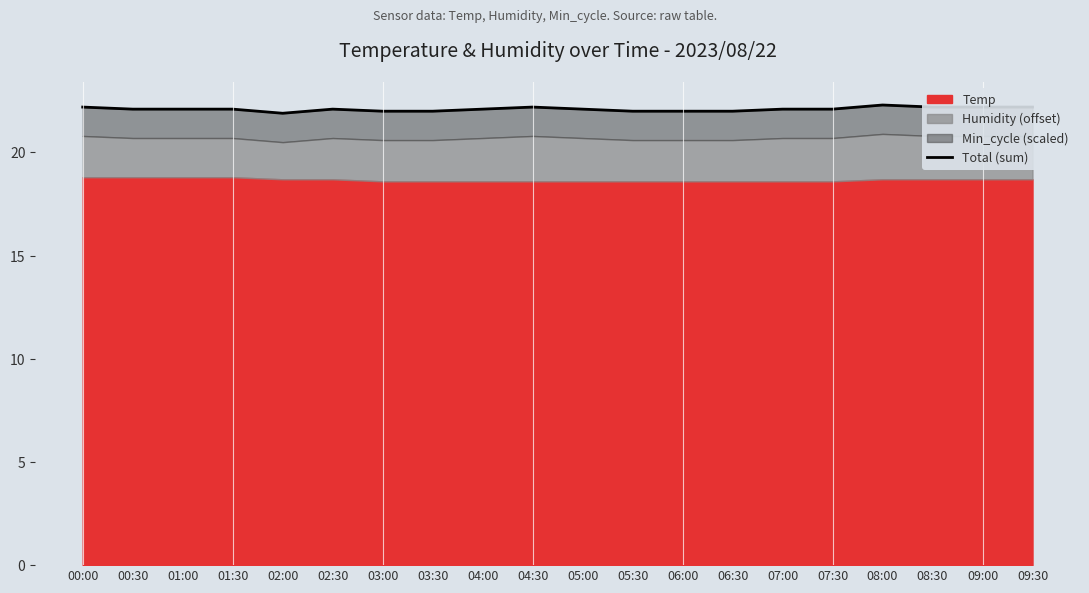

Count the values in the range 22 to 23.

19